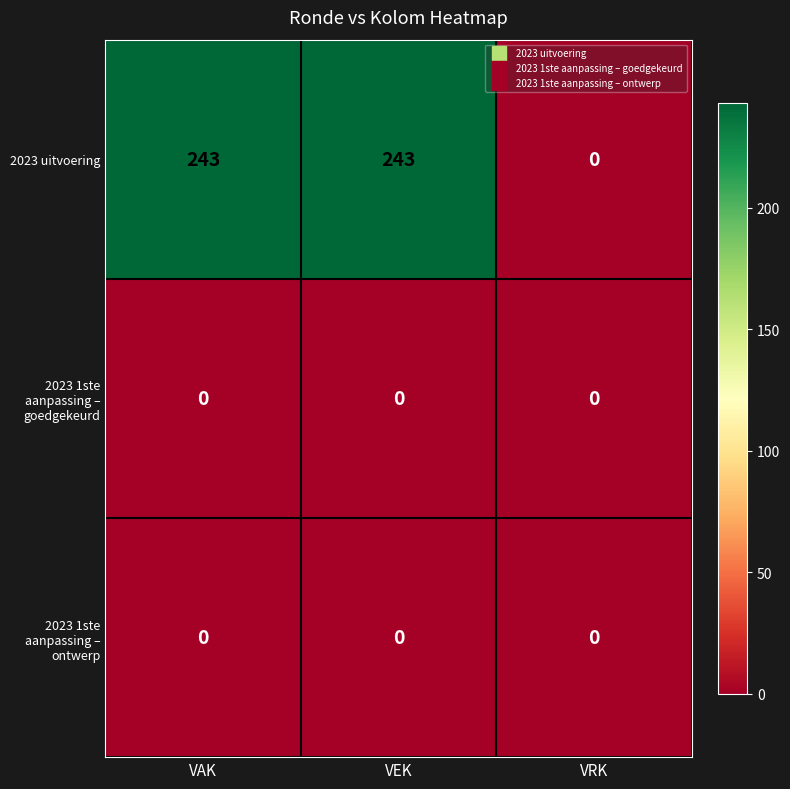

Which series has the largest total across all categories?

2023 uitvoering